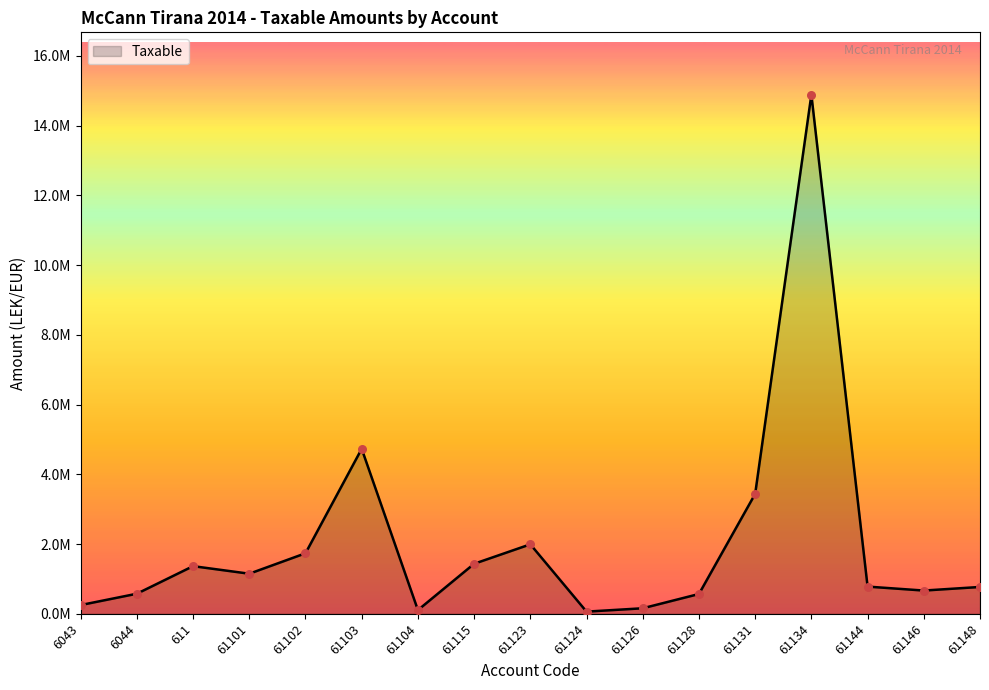

What is the change in value from 61123 to 61126?

-1833872.2